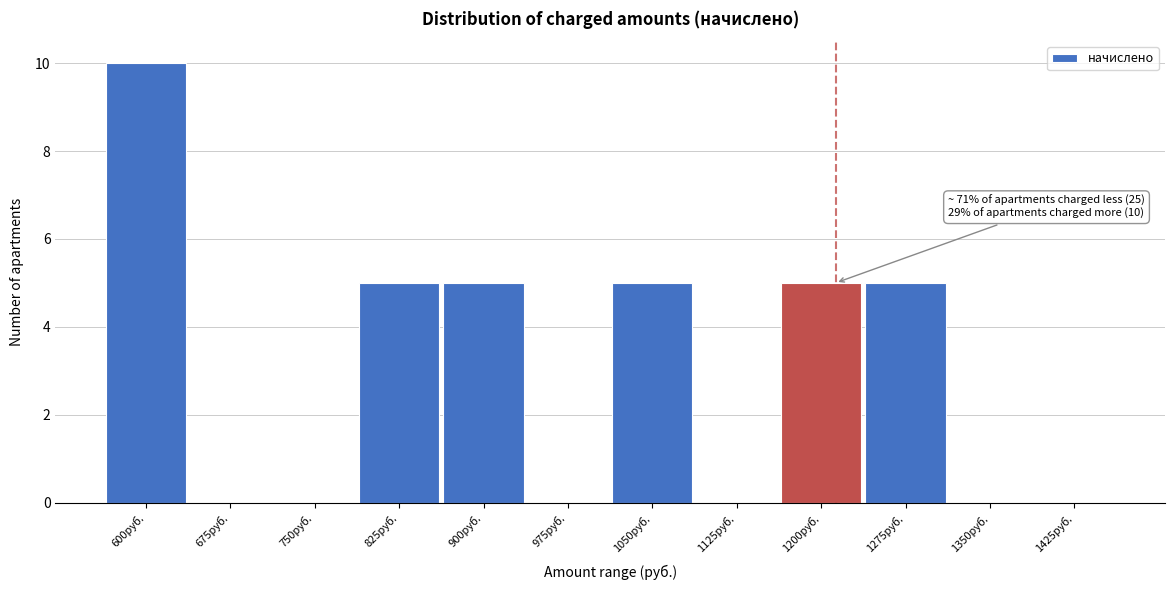

Reading right to left, list all the values displayed in this chart.

1425руб.=0	1350руб.=0	1275руб.=5	1200руб.=5	1125руб.=0	1050руб.=5	975руб.=0	900руб.=5	825руб.=5	750руб.=0	675руб.=0	600руб.=10